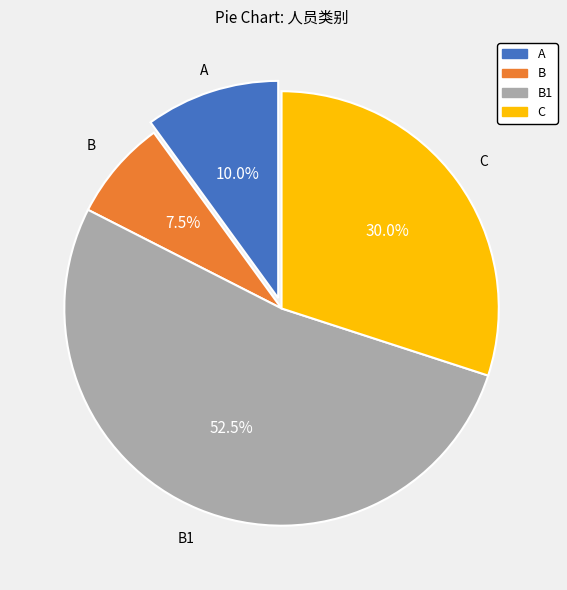

How many slices are in this pie chart?

4